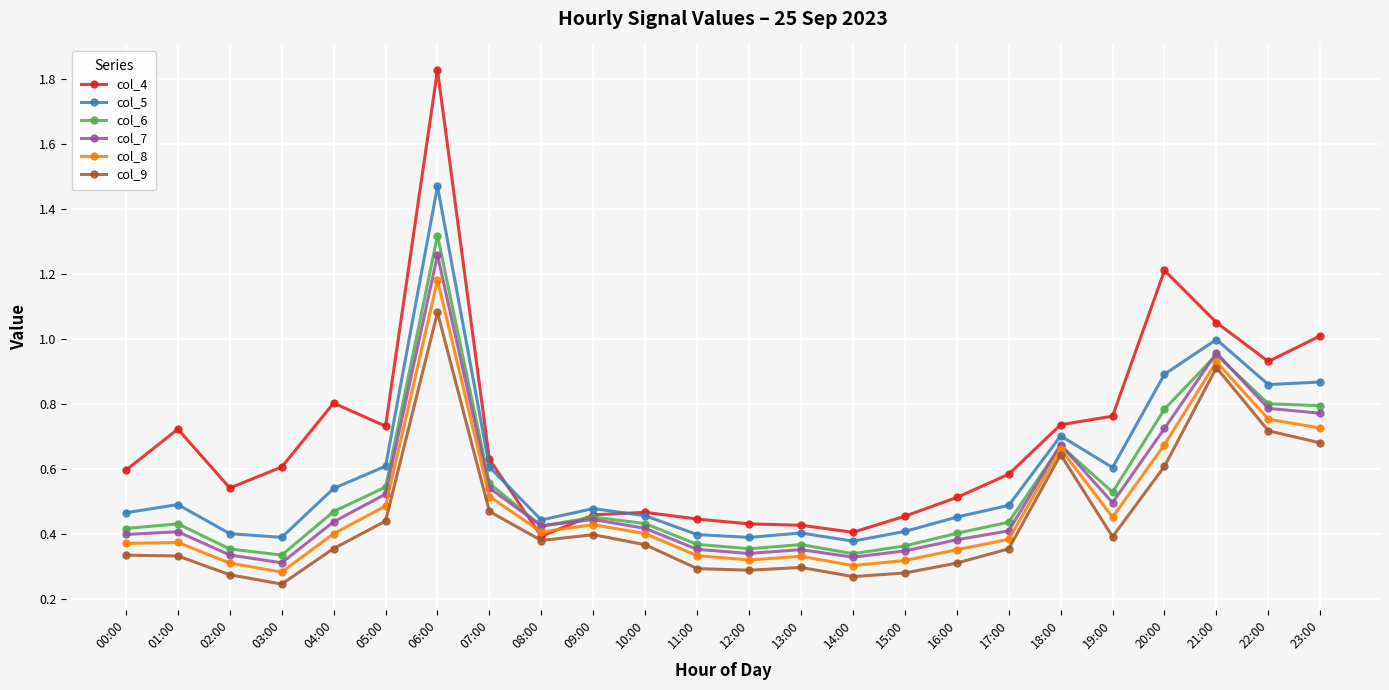

True or false: col_8 has more than 2 interior local peaks.

True